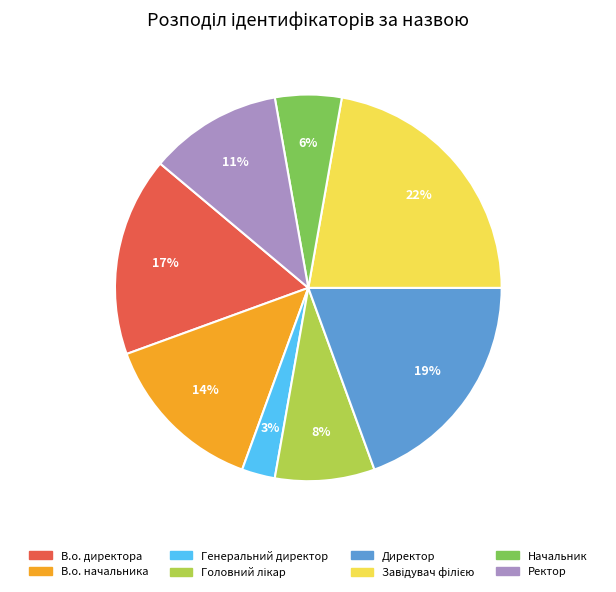

Is the sum of Директор and Генеральний директор greater than half?

No